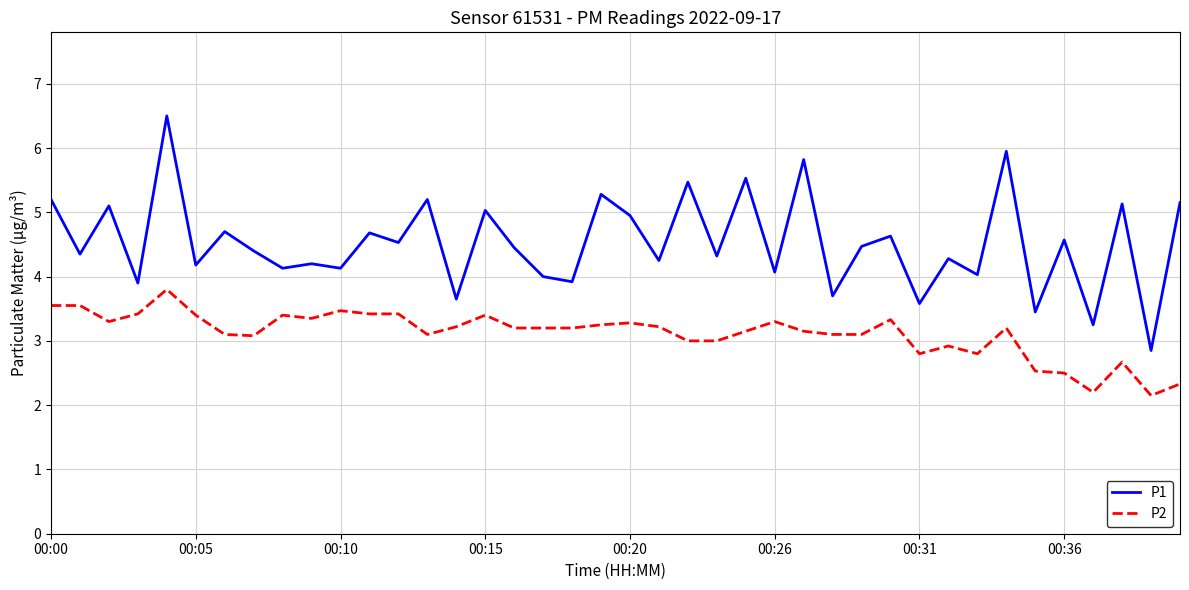

True or false: P2 and P1 intersect in this chart.

False